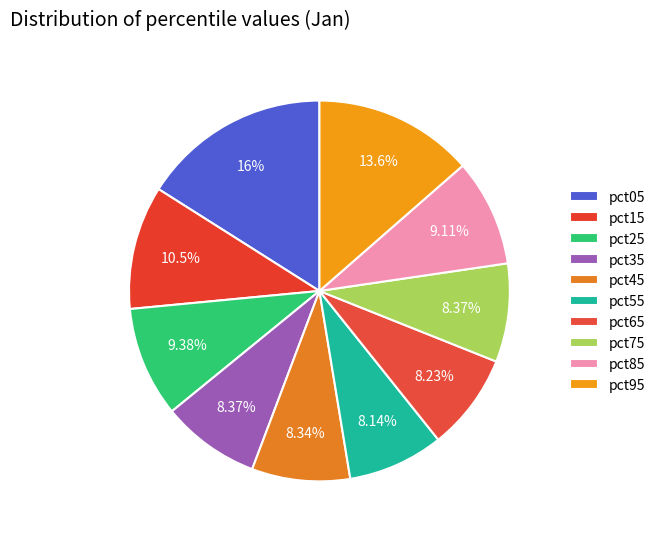

How many segments does this pie chart have?

10